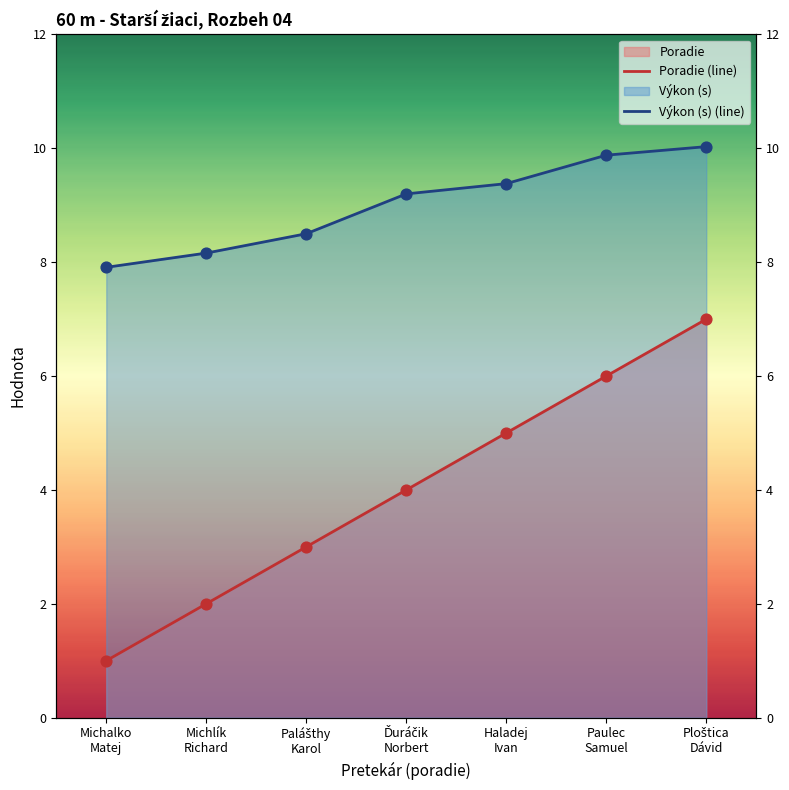

What is the total value across all series at Haladej
Ivan?

14.4